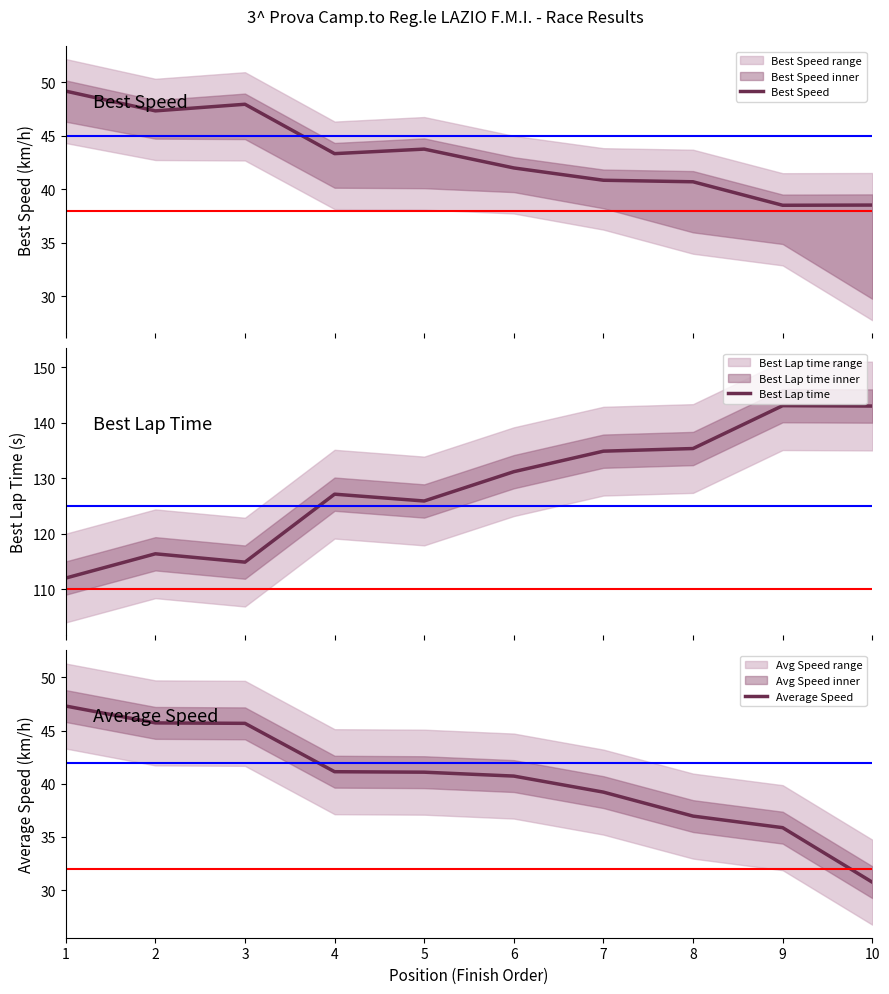

Reading left to right, transcribe all the data shown in this chart.

Best Speed: 1=49.2	2=47.3	3=47.9	4=43.3	5=43.7	6=42.0	7=40.8	8=40.7	9=38.5	10=38.5
Best Lap time: 1=112.0	2=116.4	3=114.9	4=127.1	5=125.9	6=131.2	7=134.9	8=135.4	9=143.1	10=143.0
Average Speed: 1=47.3	2=45.7	3=45.7	4=41.1	5=41.1	6=40.7	7=39.2	8=37.0	9=35.9	10=30.7